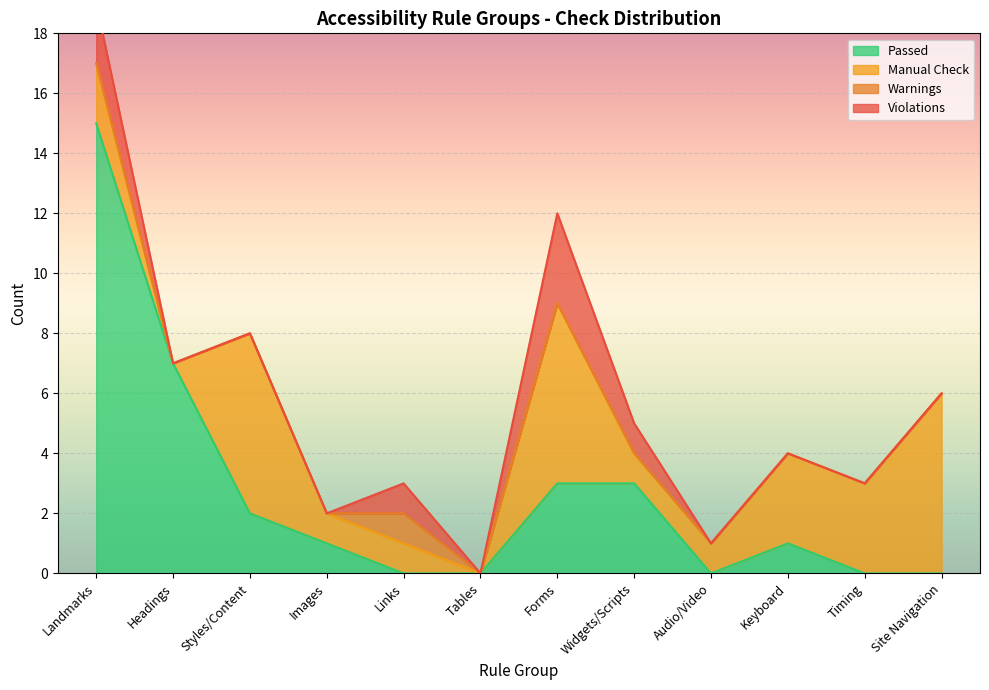

How many series are shown in this chart?

4